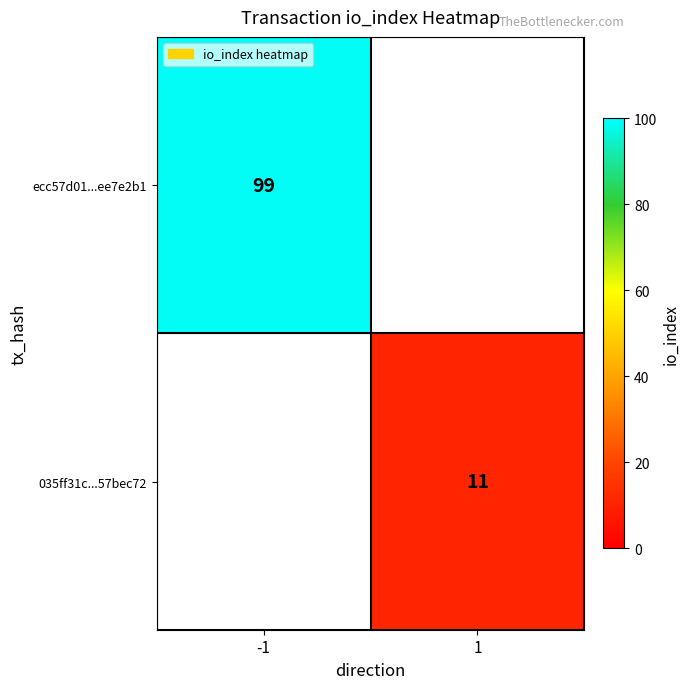

How many distinct data groups are displayed?

2